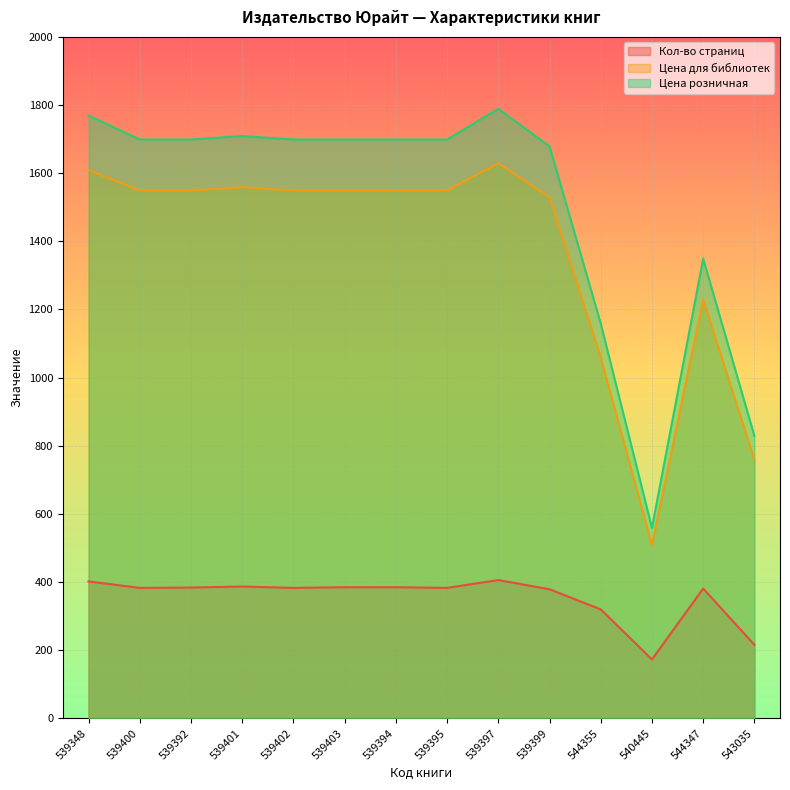

True or false: Кол-во страниц and Цена розничная cross at least once.

False